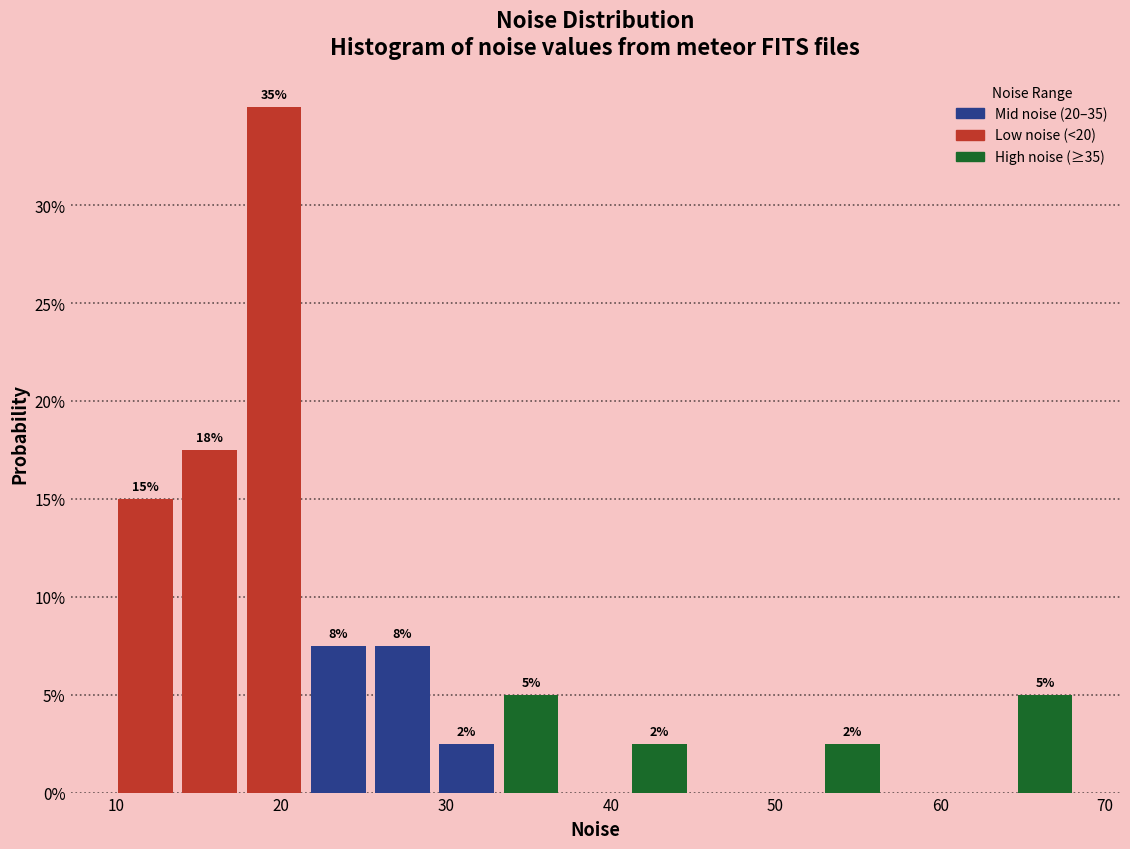

Around what value on the x-axis is the tallest bar? Give the approximate position of its centre, as read against the axis.

20